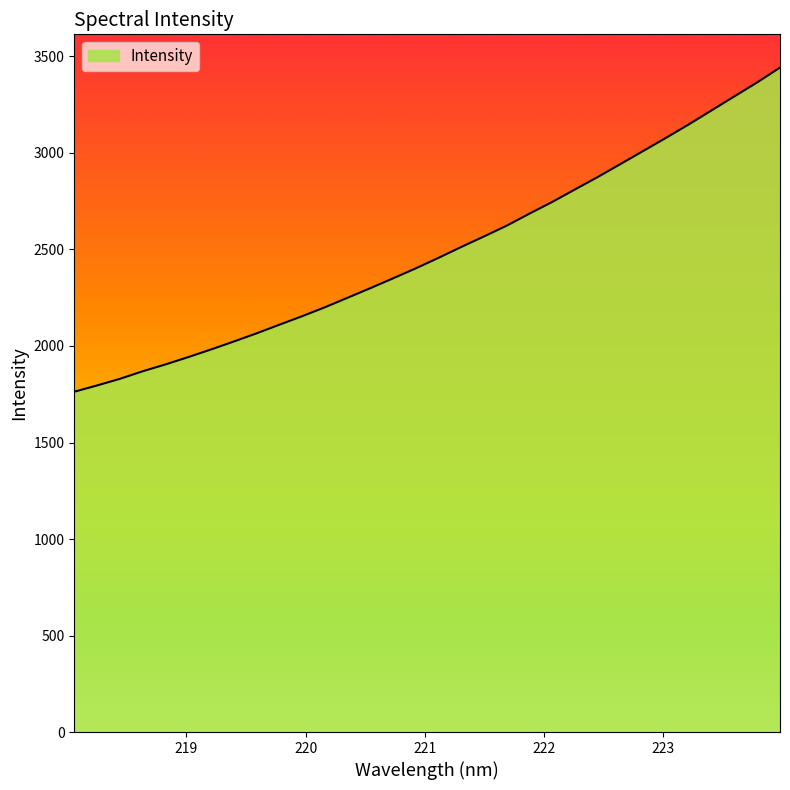

What is the difference between the maximum and minimum values?

1679.4